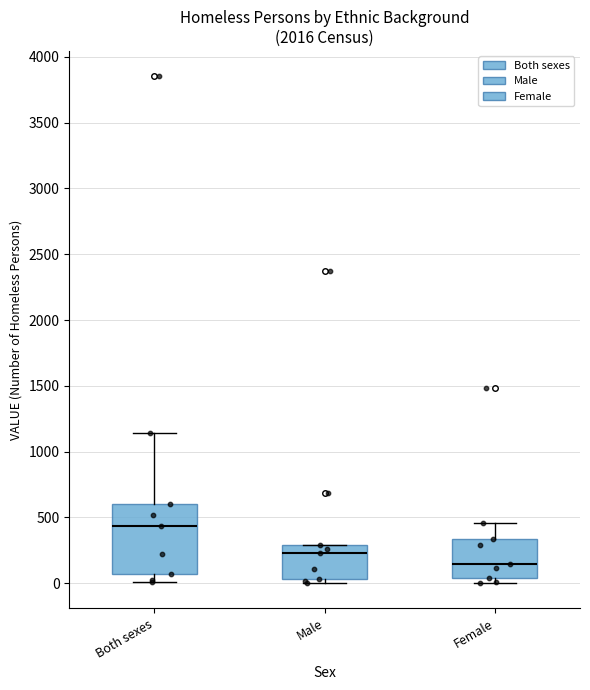

Where is the upper edge of the box for Female on the y-axis? The values are not printed on the chart, so give them approximately, as read against the axis.

350